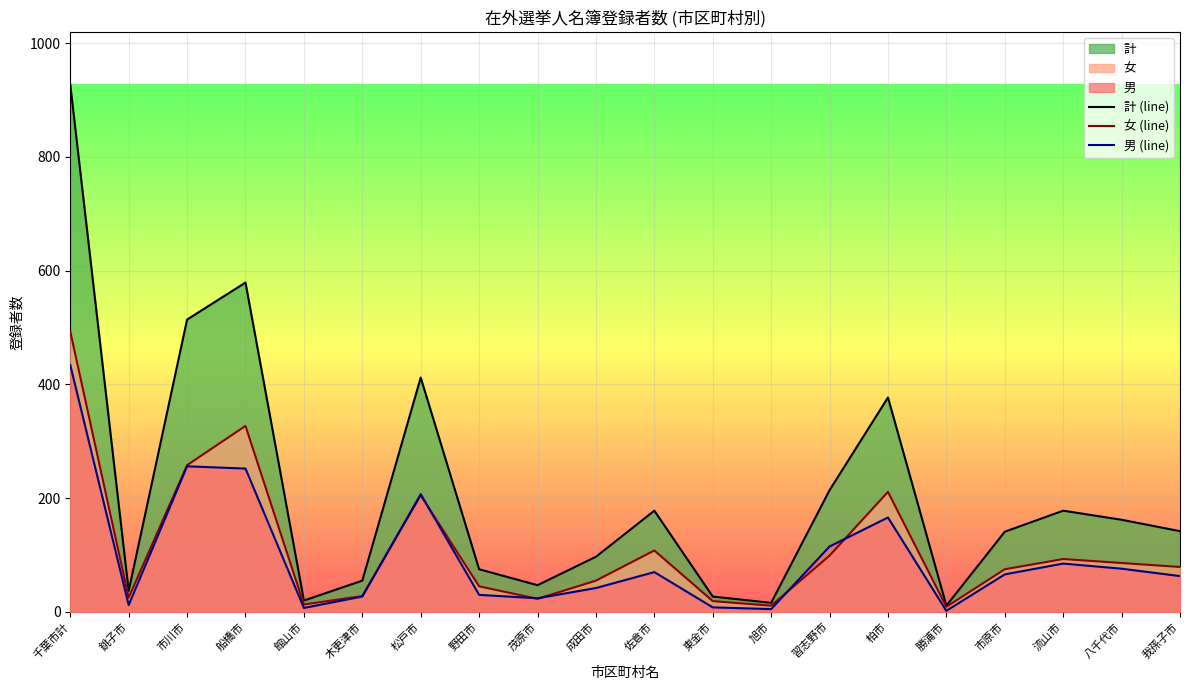

What is the sum of the 男 (line) values at 八千代市 and 野田市?

106